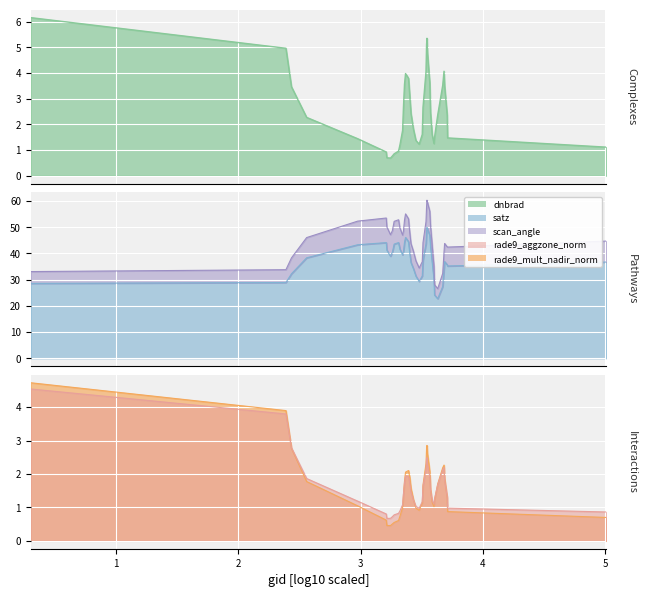

True or false: satz and dnbrad cross at least once.

False